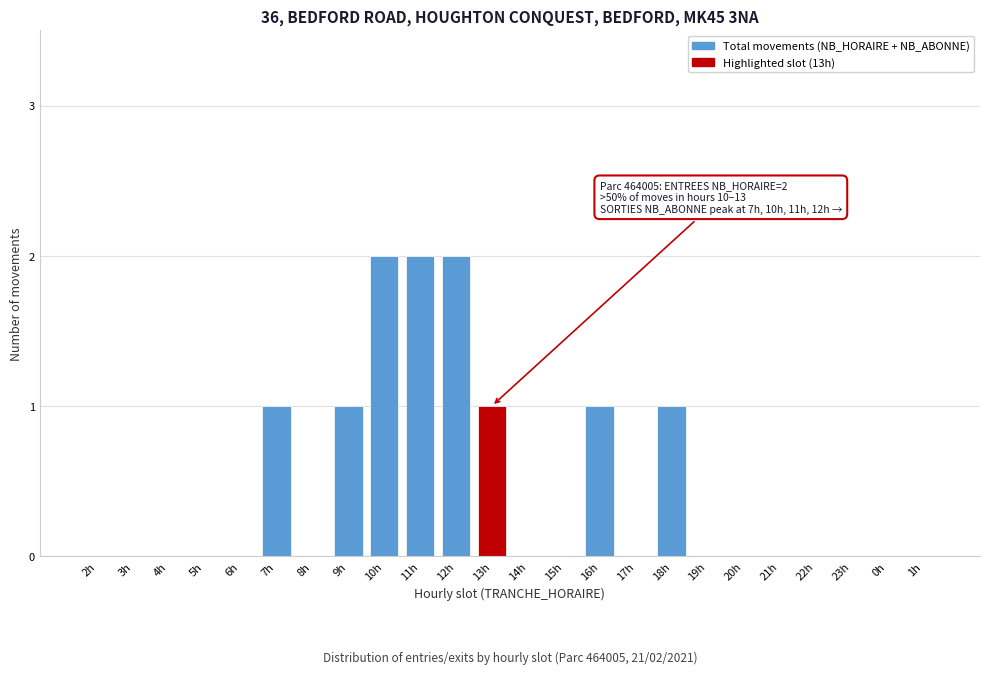

Reading right to left, list all the values displayed in this chart.

1h=0	0h=0	23h=0	22h=0	21h=0	20h=0	19h=0	18h=1	17h=0	16h=1	15h=0	14h=0	13h=1	12h=2	11h=2	10h=2	9h=1	8h=0	7h=1	6h=0	5h=0	4h=0	3h=0	2h=0